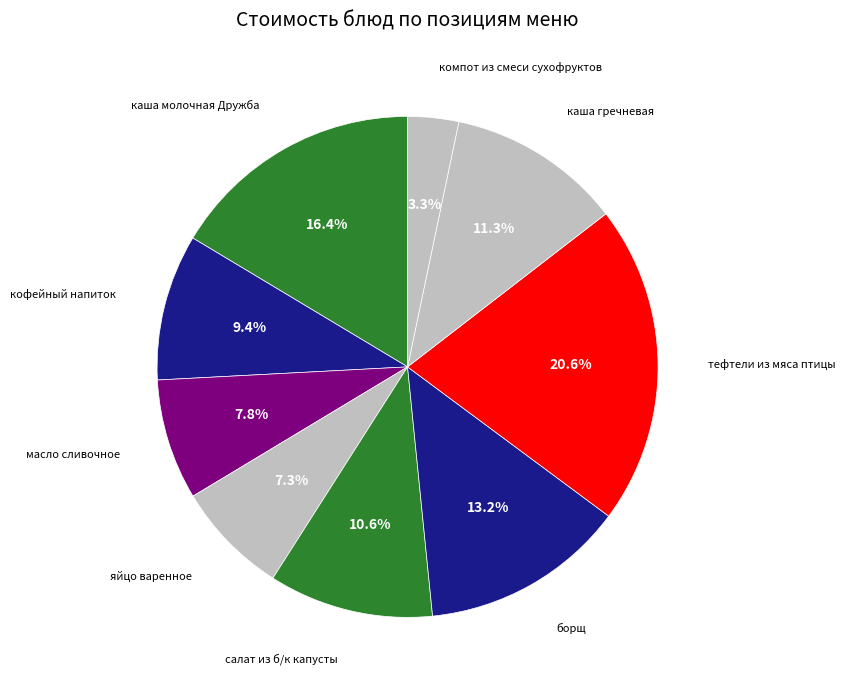

Does any single category account for the majority?

No